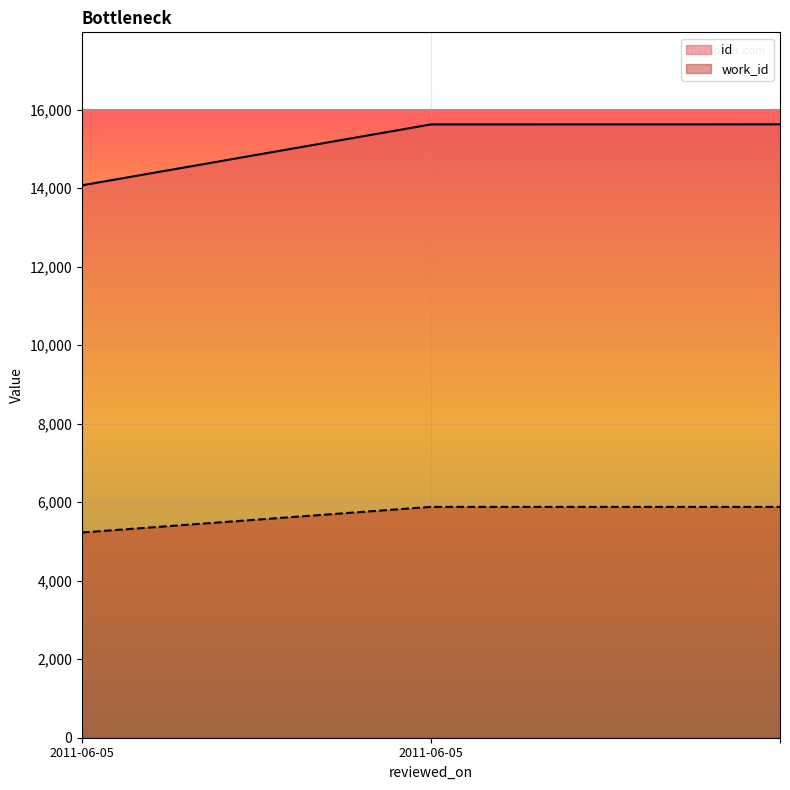

The id series shows 26219 at 2011-06-05. True or false?

False